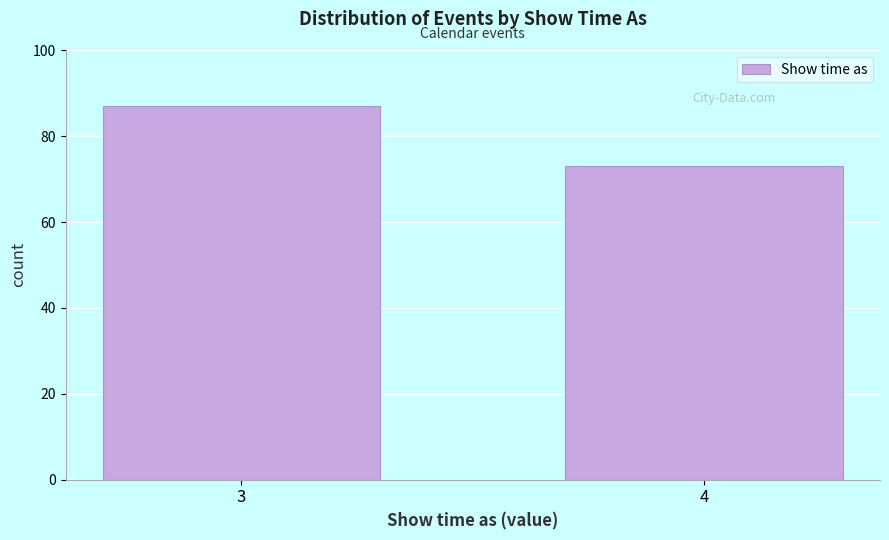

Reading left to right, what are all the values shown in this chart?

87	73